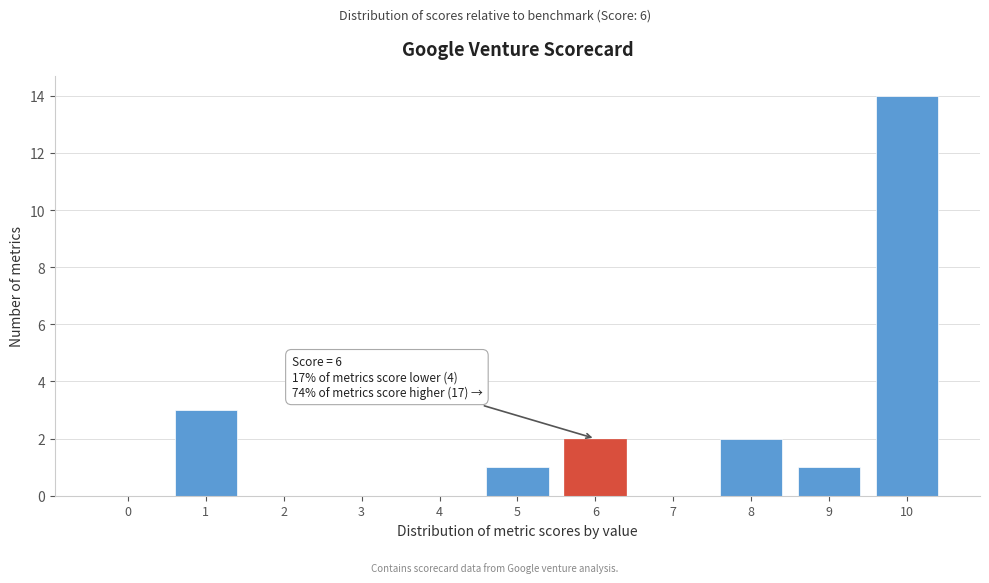

Reading left to right, extract all data points from this chart.

0=0	1=3	2=0	3=0	4=0	5=1	6=2	7=0	8=2	9=1	10=14